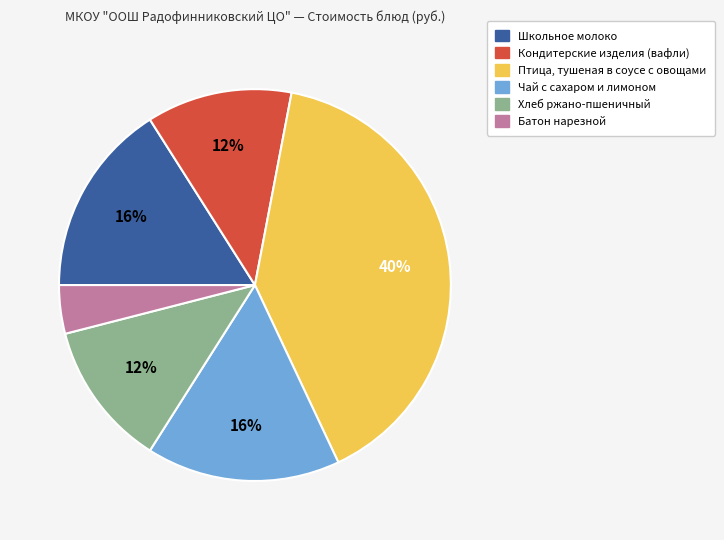

Is Батон нарезной the majority of the pie?

No